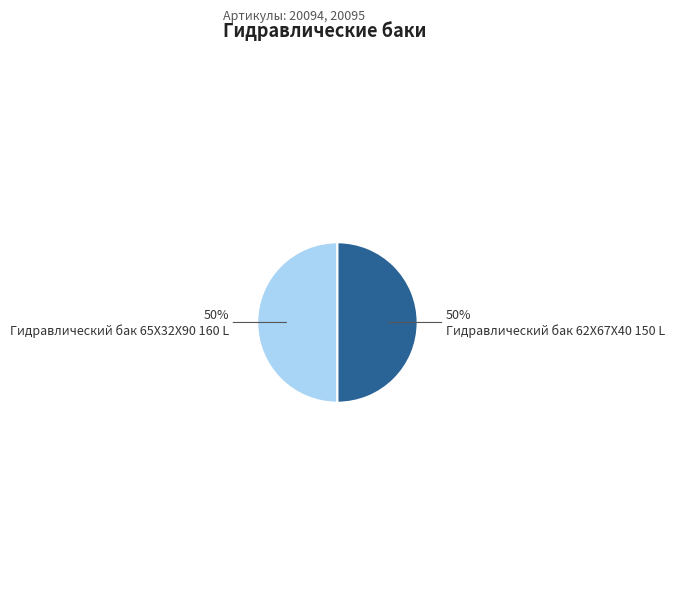

Count the number of slices in the pie.

2